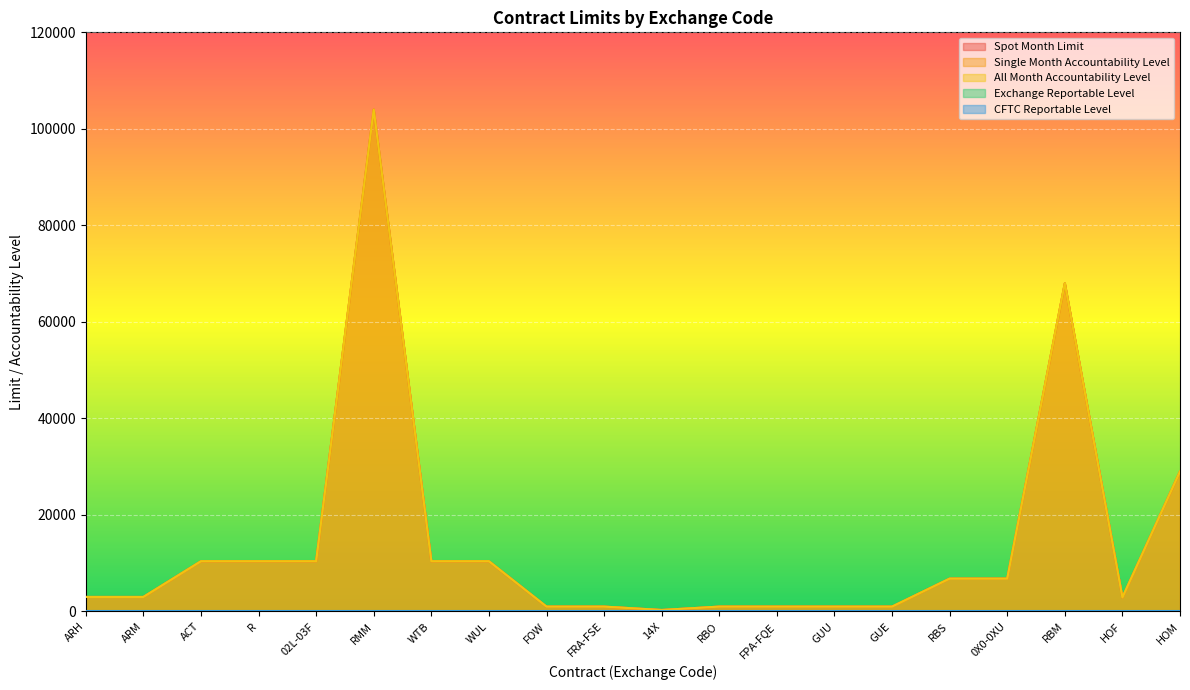

Does the chart display data point markers on the line(s)?

No